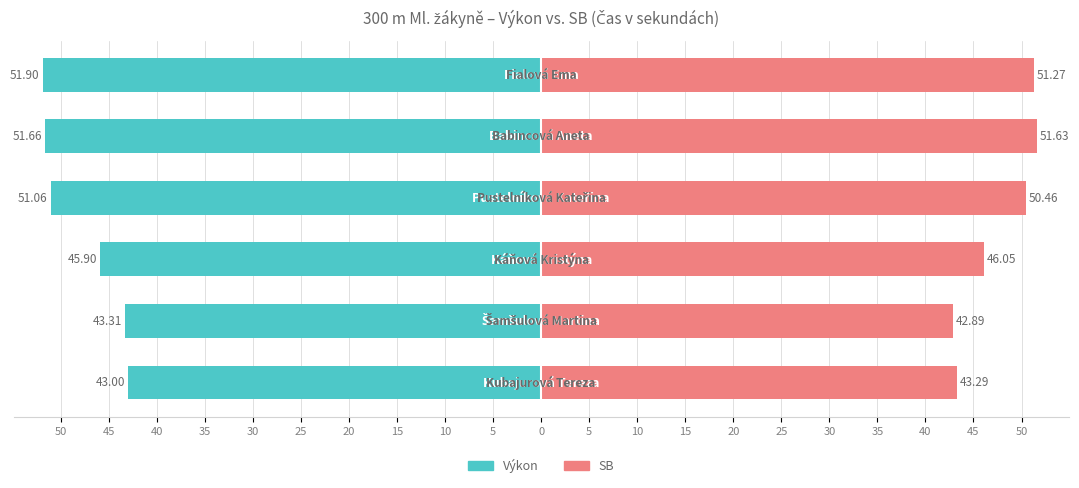

How many values in the Výkon series are below -45?

4